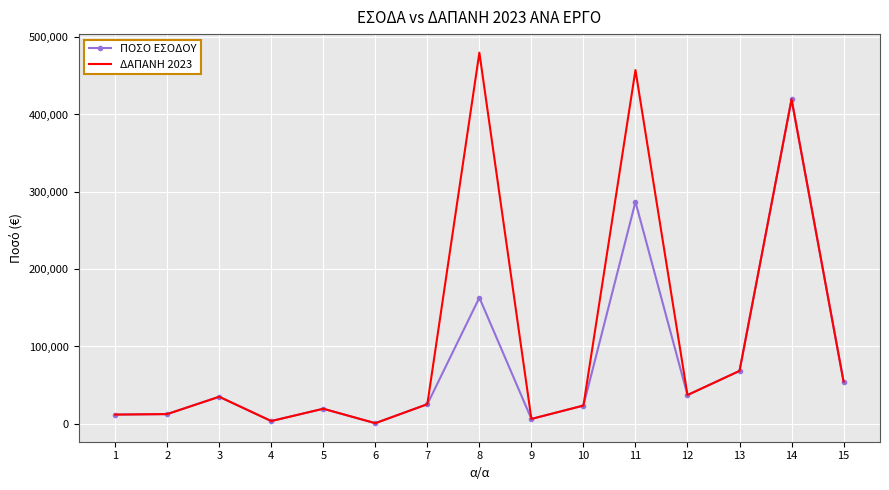

Rank the series by their maximum value, from highest to lowest.

ΔΑΠΑΝΗ 2023, ΠΟΣΟ ΕΣΟΔΟΥ